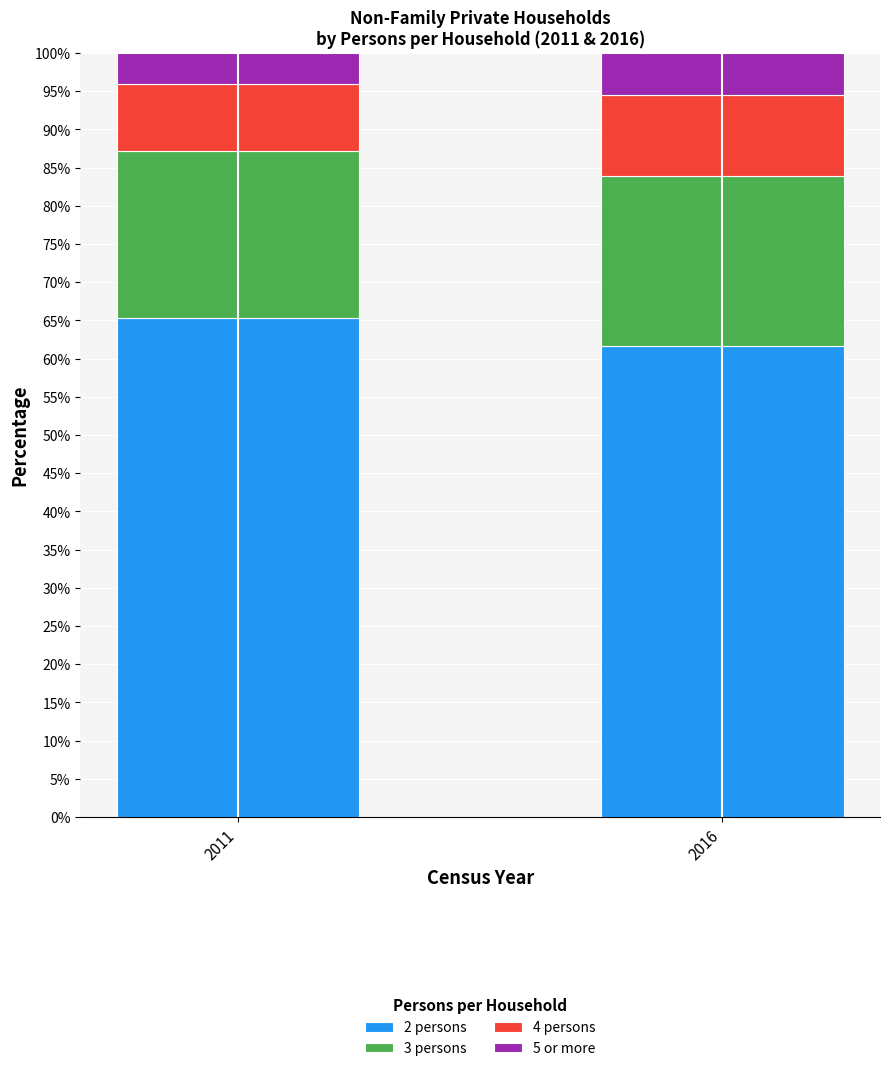

The value of 2 persons at 2011 is 65.3. True or false?

True